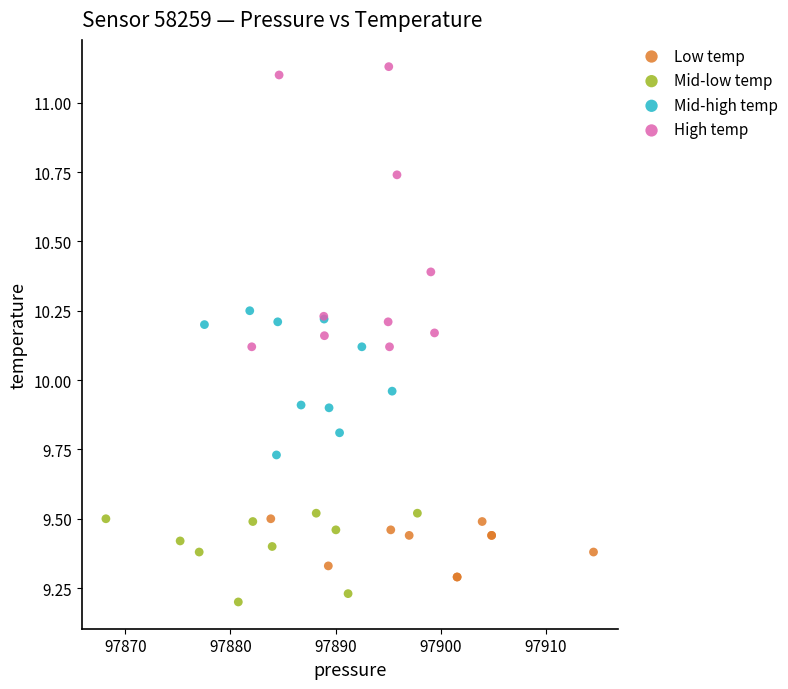

Which series contains the highest Y value?

High temp